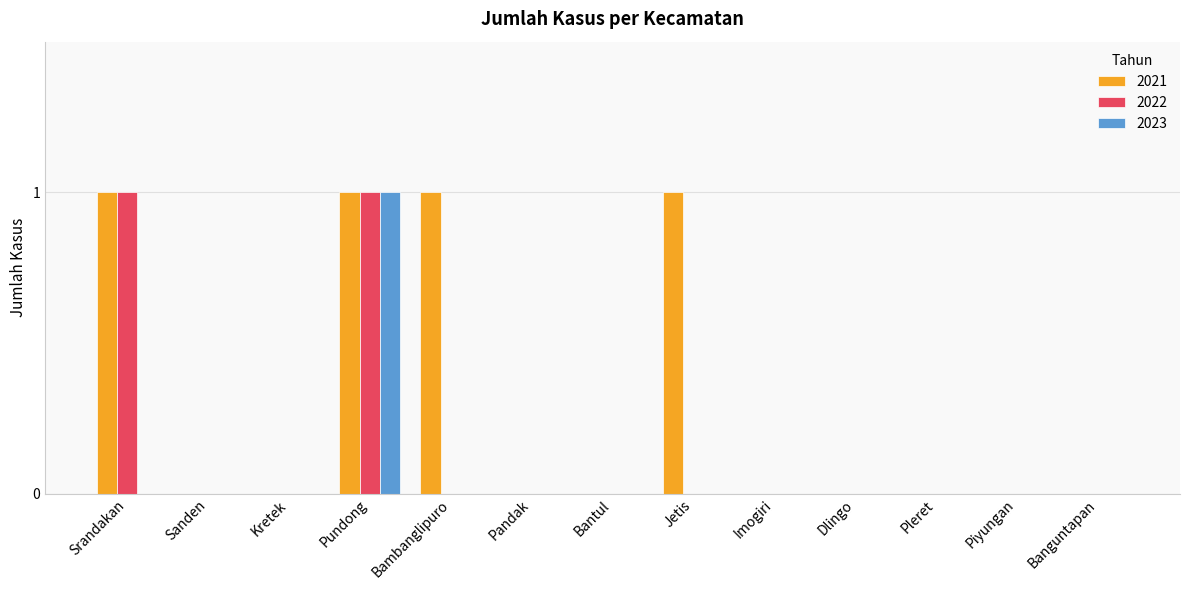

At which category is the sum across all series the highest?

Pundong